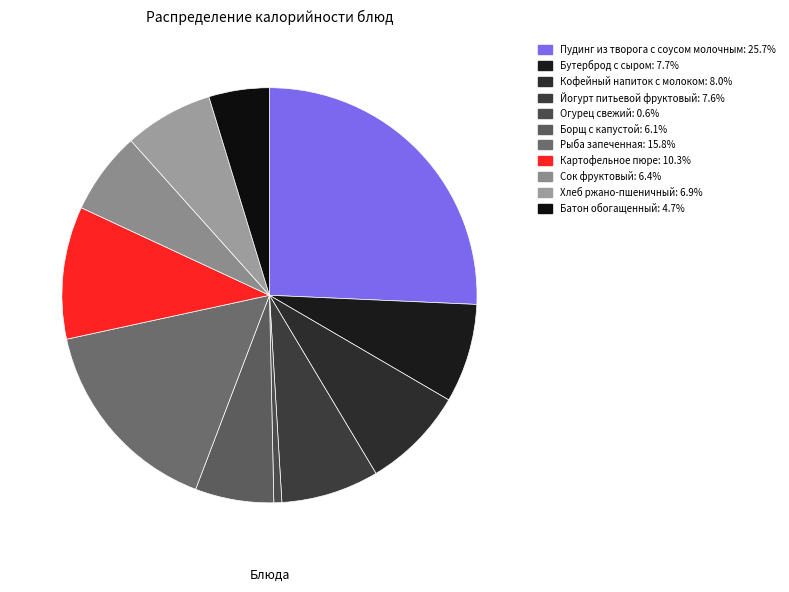

Is there a majority slice in this chart?

No